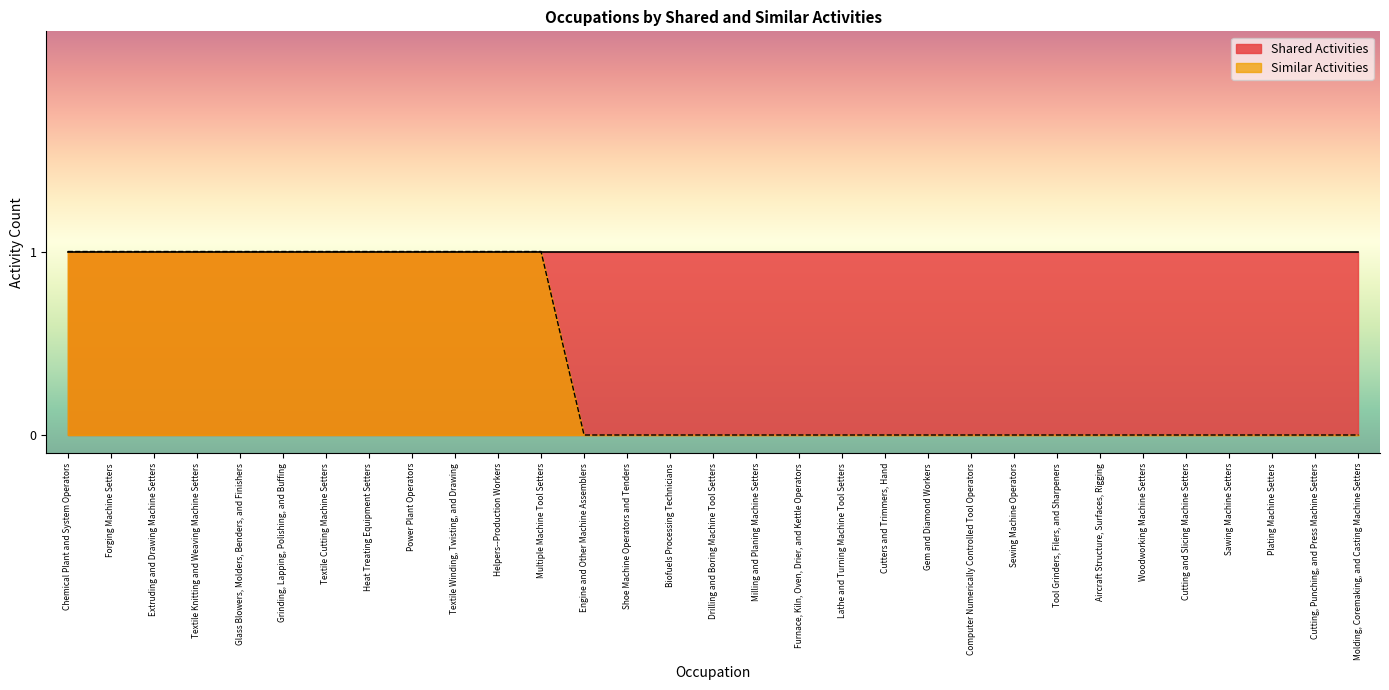

Which has a higher value, Woodworking Machine Setters or Heat Treating Equipment Setters?

Heat Treating Equipment Setters